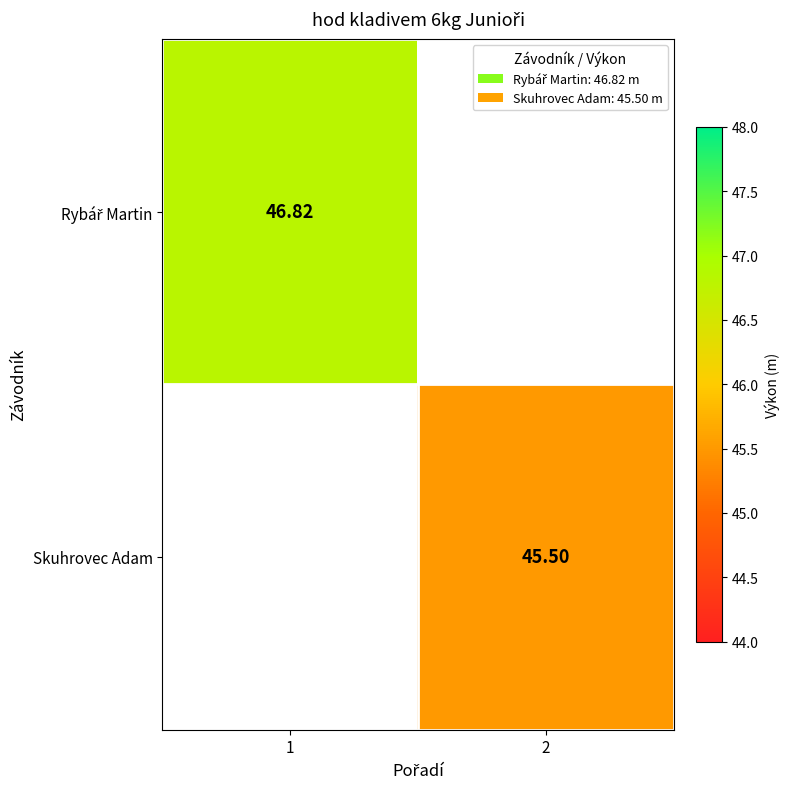

What is the smallest value displayed?

45.5